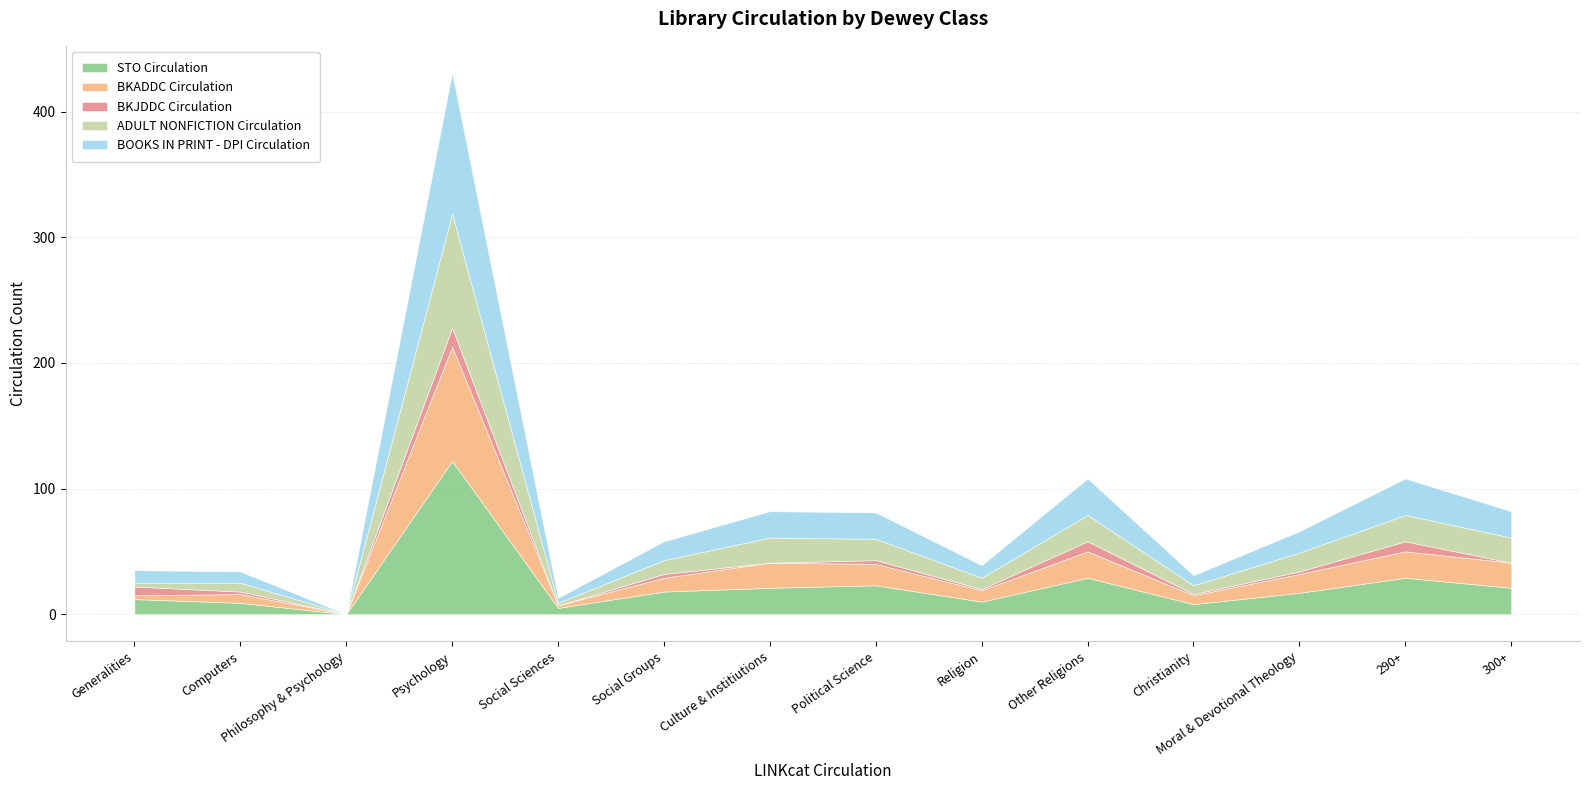

Reading right to left, list all the values displayed in this chart.

STO Circulation: 300+=21	290+=29	Moral & Devotional Theology=17	Christianity=8	Other Religions=29	Religion=10	Political Science=23	Culture & Institiutions=21	Social Groups=18	Social Sciences=5	Psychology=122	Philosophy & Psychology=0	Computers=9	Generalities=12
BKADDC Circulation: 300+=20	290+=21	Moral & Devotional Theology=15	Christianity=7	Other Religions=21	Religion=9	Political Science=17	Culture & Institiutions=20	Social Groups=11	Social Sciences=2	Psychology=91	Philosophy & Psychology=0	Computers=7	Generalities=3
BKJDDC Circulation: 300+=0	290+=8	Moral & Devotional Theology=2	Christianity=1	Other Religions=8	Religion=1	Political Science=3	Culture & Institiutions=0	Social Groups=3	Social Sciences=0	Psychology=15	Philosophy & Psychology=0	Computers=2	Generalities=7
ADULT NONFICTION Circulation: 300+=20	290+=21	Moral & Devotional Theology=15	Christianity=7	Other Religions=21	Religion=9	Political Science=17	Culture & Institiutions=20	Social Groups=11	Social Sciences=2	Psychology=91	Philosophy & Psychology=0	Computers=7	Generalities=3
BOOKS IN PRINT - DPI Circulation: 300+=21	290+=29	Moral & Devotional Theology=17	Christianity=8	Other Religions=29	Religion=10	Political Science=21	Culture & Institiutions=21	Social Groups=15	Social Sciences=4	Psychology=112	Philosophy & Psychology=0	Computers=9	Generalities=10